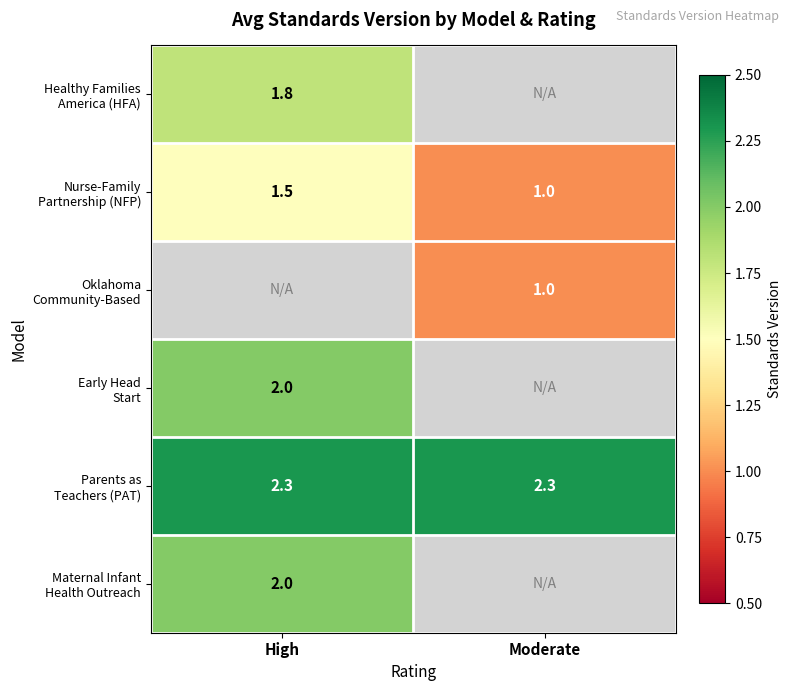

What is the difference between the highest and lowest values at High?

0.8